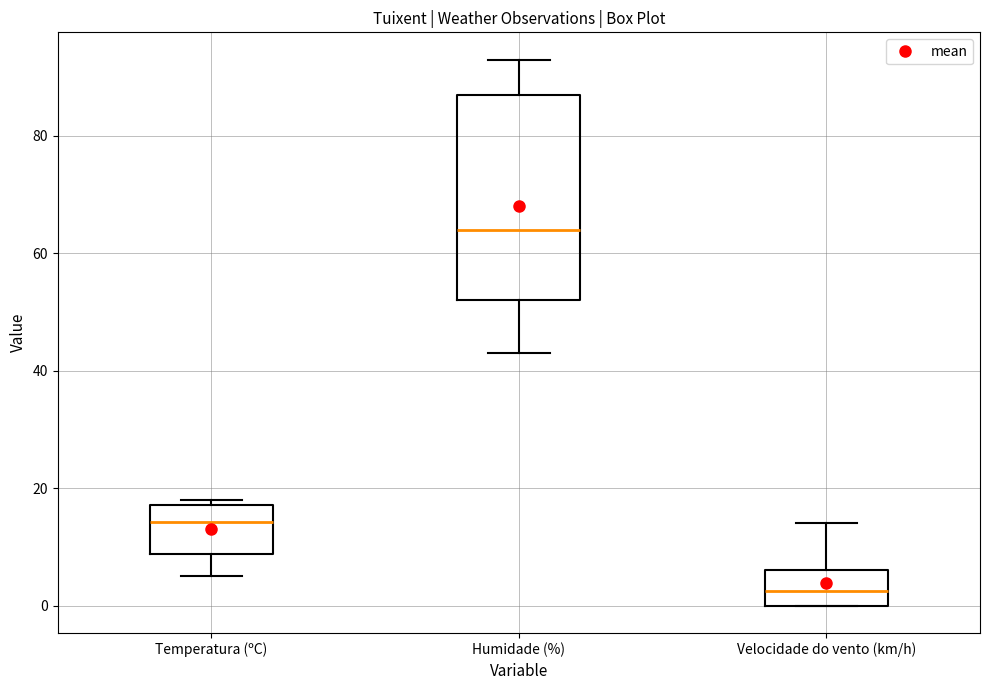

Where does the lower whisker of the box for Humidade (%) end on the y-axis? The values are not printed on the chart, so give them approximately, as read against the axis.

44